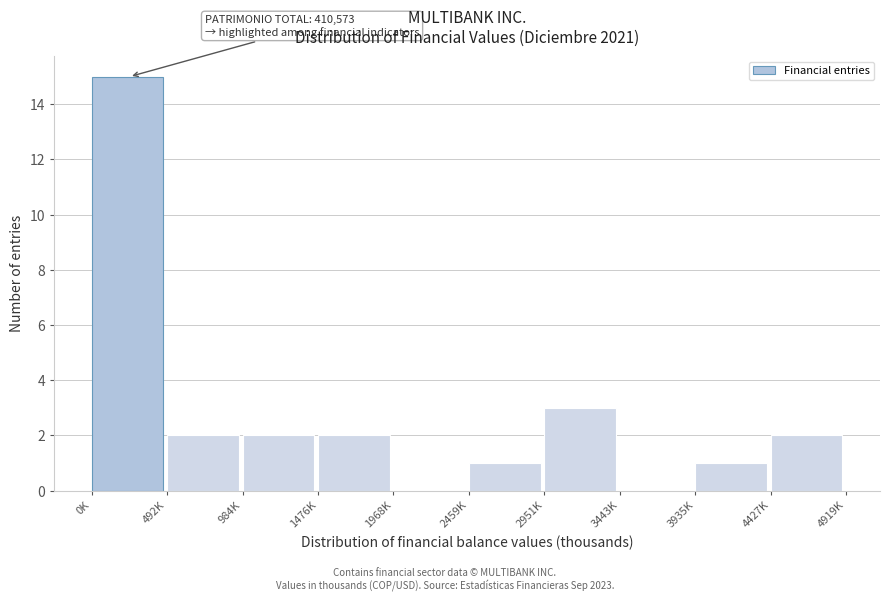

Reading left to right, extract all data points from this chart.

0K=15	492K=2	984K=2	1476K=2	1968K=0	2459K=1	2951K=3	3443K=0	3935K=1	4427K=2